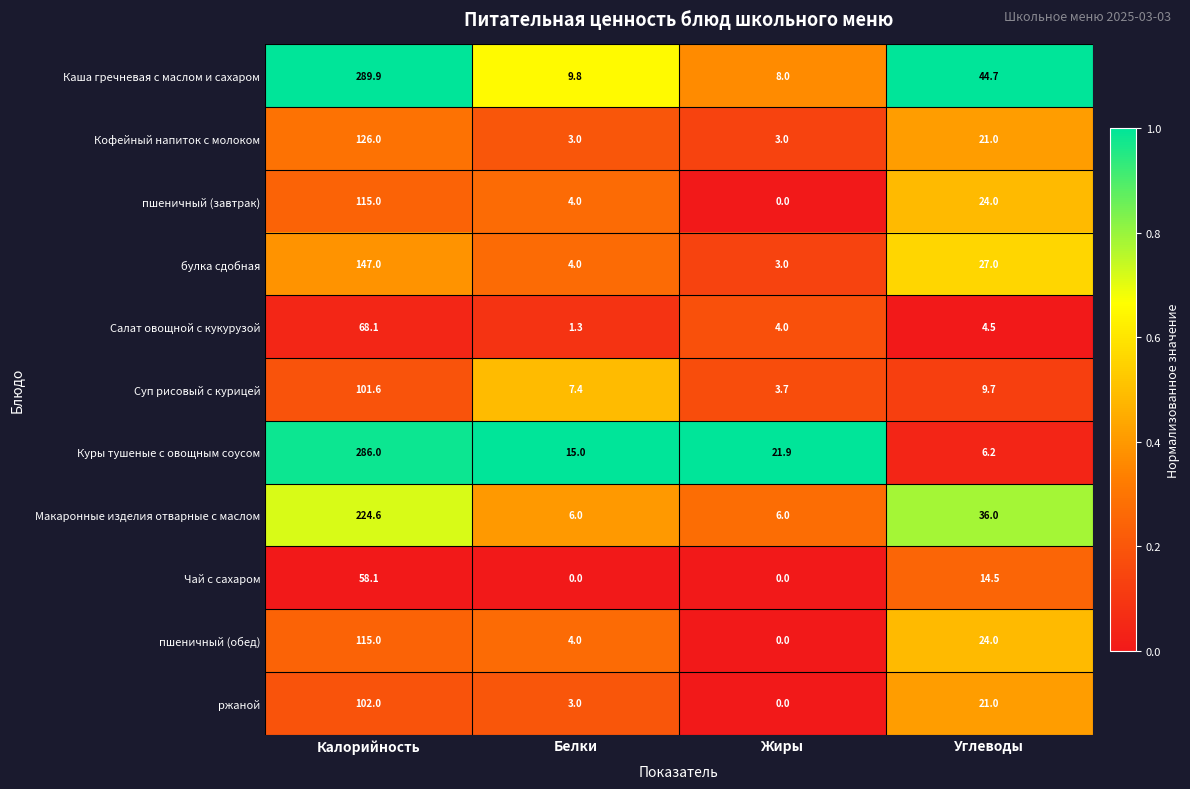

What is the maximum value shown in the chart?

289.9